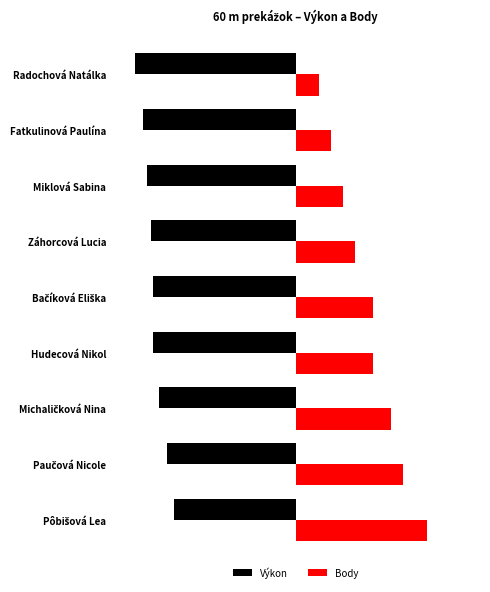

Reading left to right, transcribe all the data shown in this chart.

Výkon: -10.2	-10.7	-11.4	-11.9	-11.9	-12.1	-12.4	-12.7	-13.4
Body: 11.0	9.0	8.0	6.5	6.5	5.0	4.0	3.0	2.0